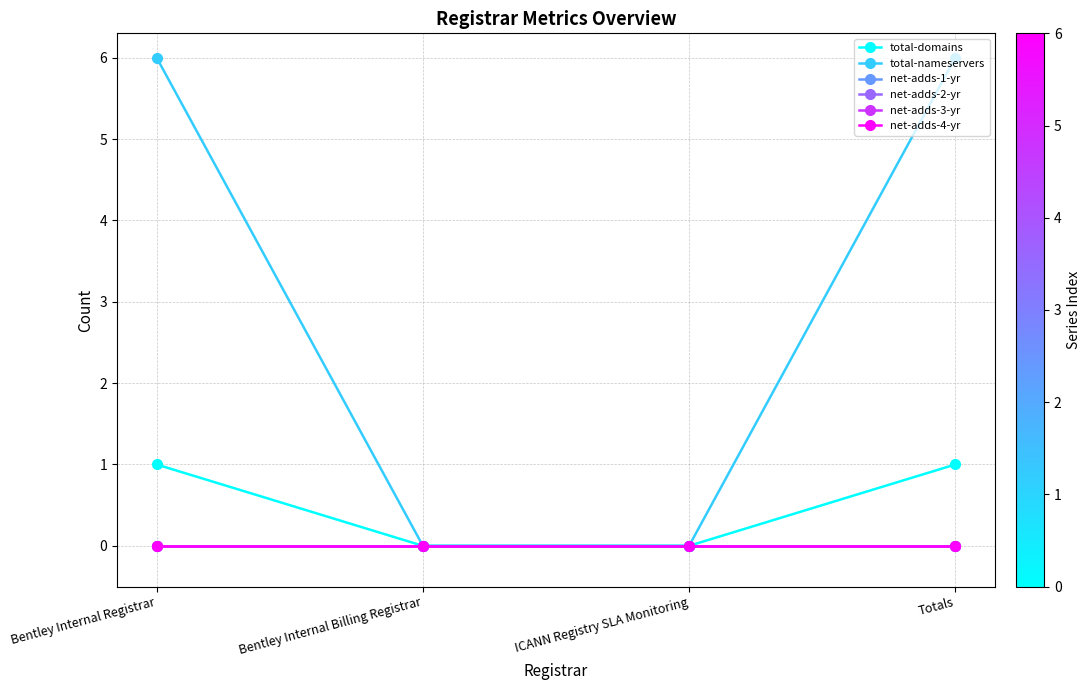

Does the chart have visible grid lines?

Yes